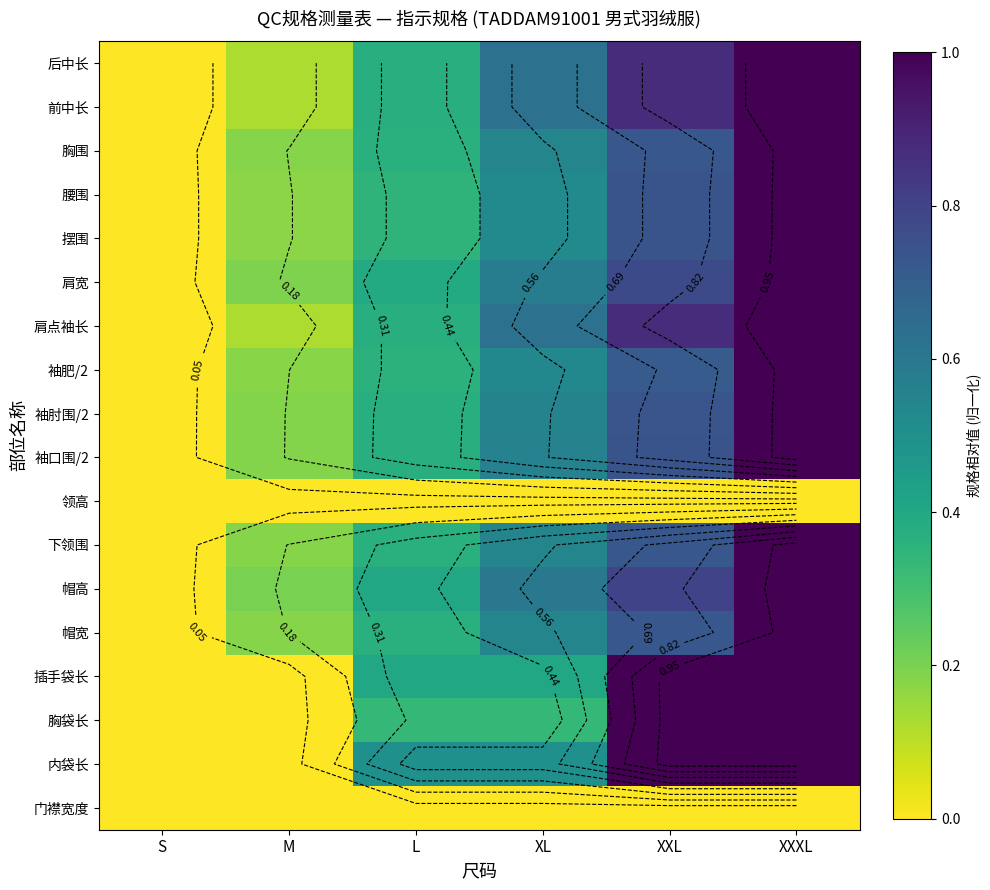

Rank the series by their maximum value, from highest to lowest.

腰围, 摆围, 胸围, 后中长, 前中长, 肩宽, 下领围, 肩点袖长, 袖肥/2, 袖肘围/2, 帽宽, 袖口围/2, 帽高, 插手袋长, 内袋长, 胸袋长, 领高, 门襟宽度